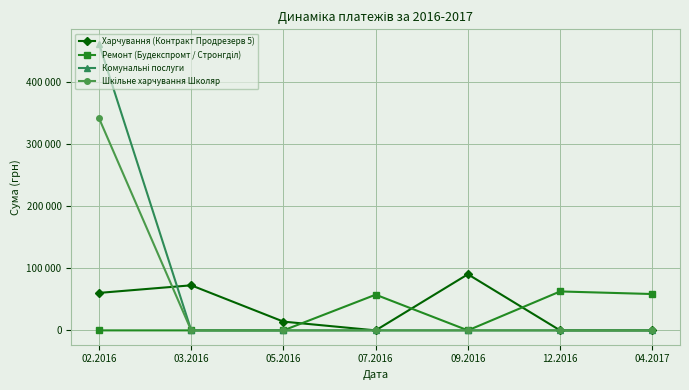

Does the chart display data point markers on the line(s)?

Yes